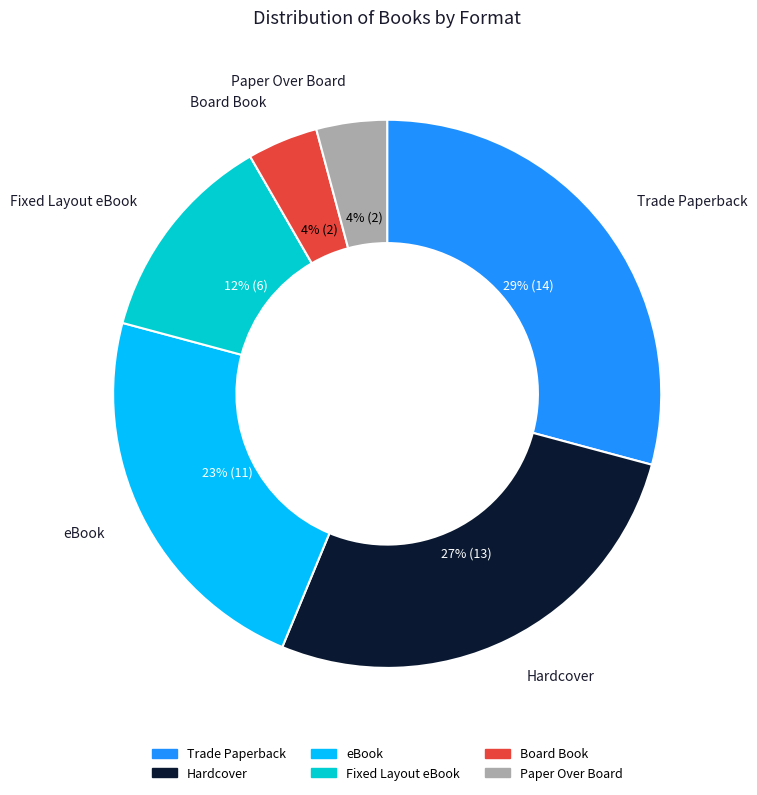

How many slices are in this pie chart?

6